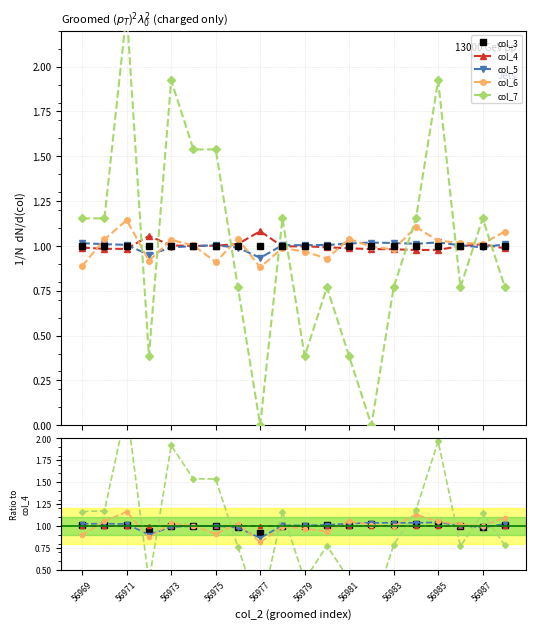

How many lines are shown in the chart?

5